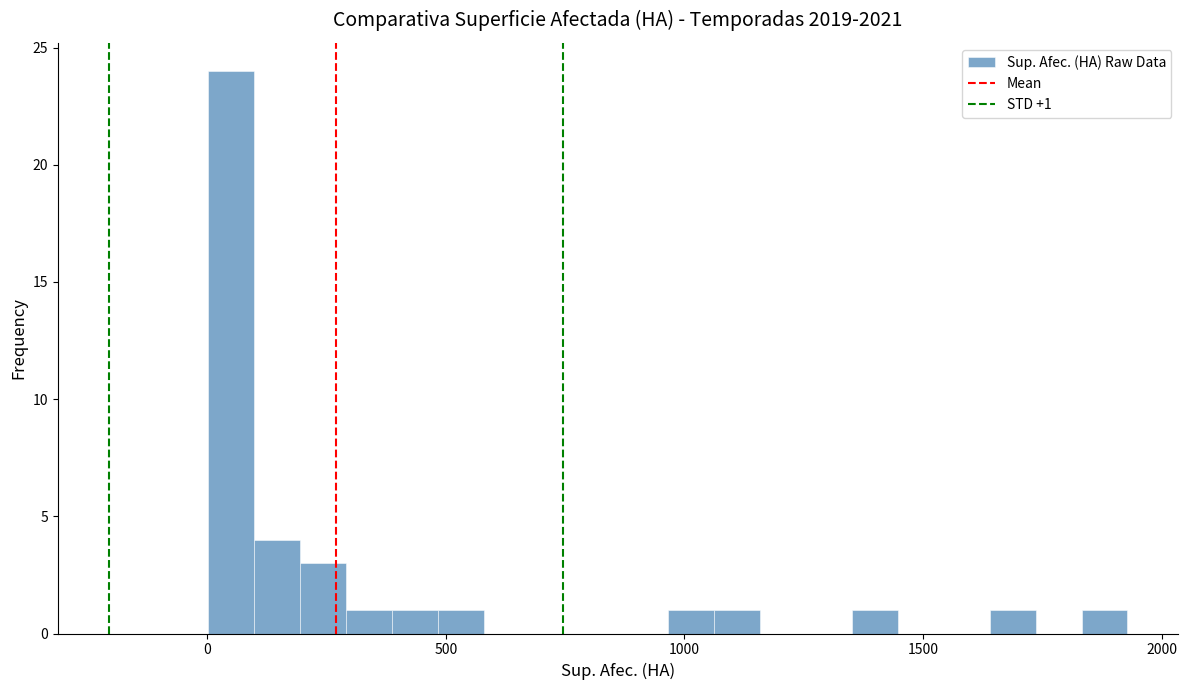

Read against the x-axis, roughly where is the centre of the tallest bar?

50